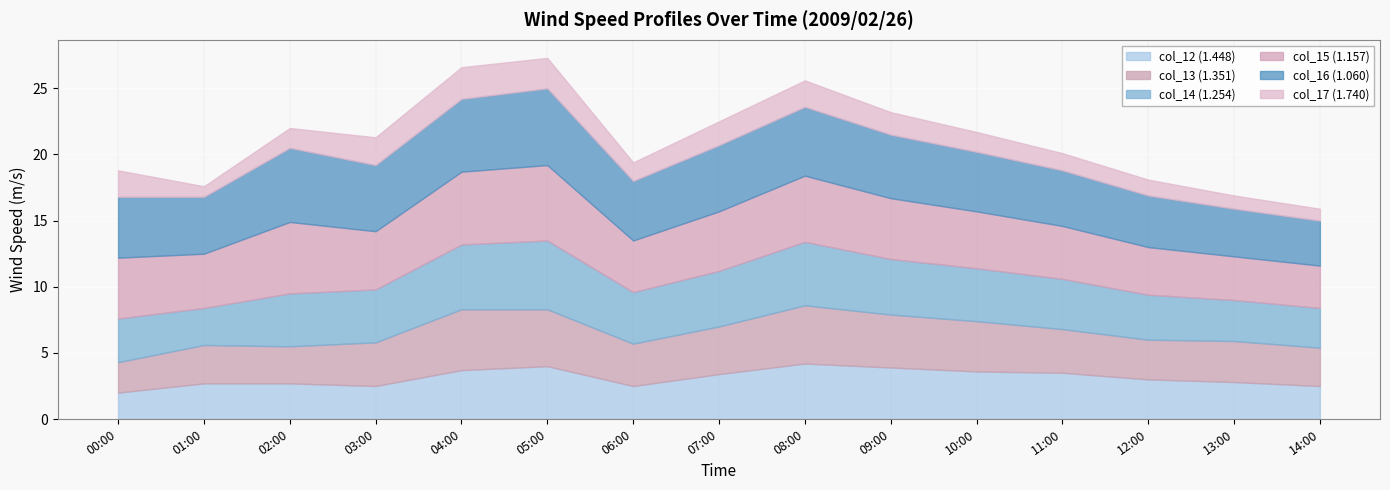

Reading right to left, transcribe all the data shown in this chart.

col_12 (1.448): 2.5	2.8	3.0	3.5	3.6	3.9	4.2	3.4	2.5	4.0	3.7	2.5	2.7	2.7	2.0
col_13 (1.351): 2.9	3.1	3.0	3.3	3.8	4.0	4.4	3.6	3.2	4.3	4.6	3.3	2.8	2.9	2.3
col_14 (1.254): 3.0	3.1	3.4	3.8	4.0	4.2	4.8	4.2	3.9	5.2	4.9	4.0	4.0	2.8	3.3
col_15 (1.157): 3.2	3.3	3.6	4.0	4.3	4.6	5.0	4.5	3.9	5.7	5.5	4.4	5.4	4.1	4.6
col_16 (1.060): 3.4	3.6	3.9	4.2	4.5	4.8	5.2	5.0	4.5	5.8	5.5	5.0	5.6	4.3	4.6
col_17 (1.740): 0.9	1.0	1.2	1.3	1.5	1.7	2.0	1.8	1.4	2.3	2.4	2.1	1.5	0.8	2.0